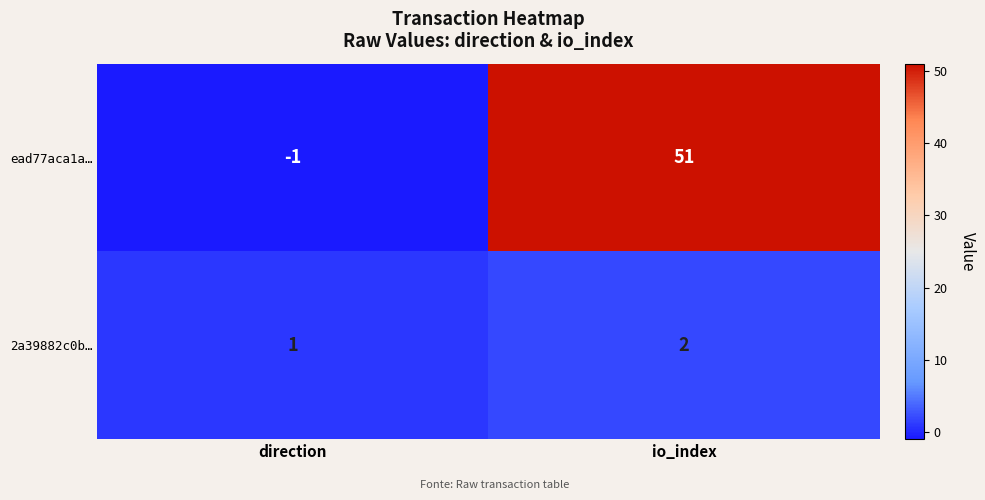

What is the difference between the ead77aca1a… values at direction and io_index?

52